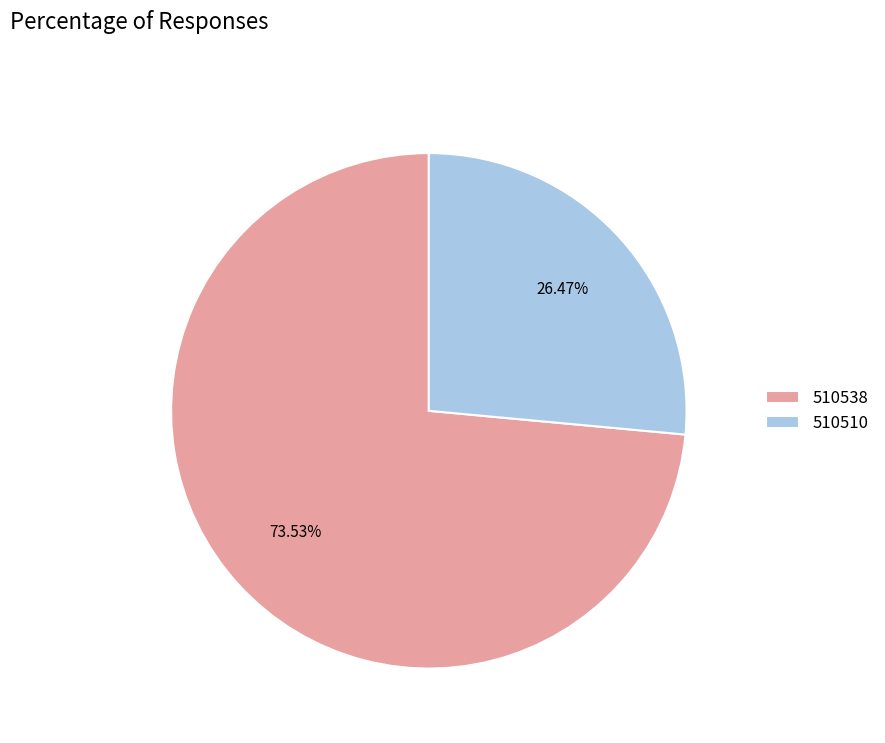

Count the number of slices in the pie.

2